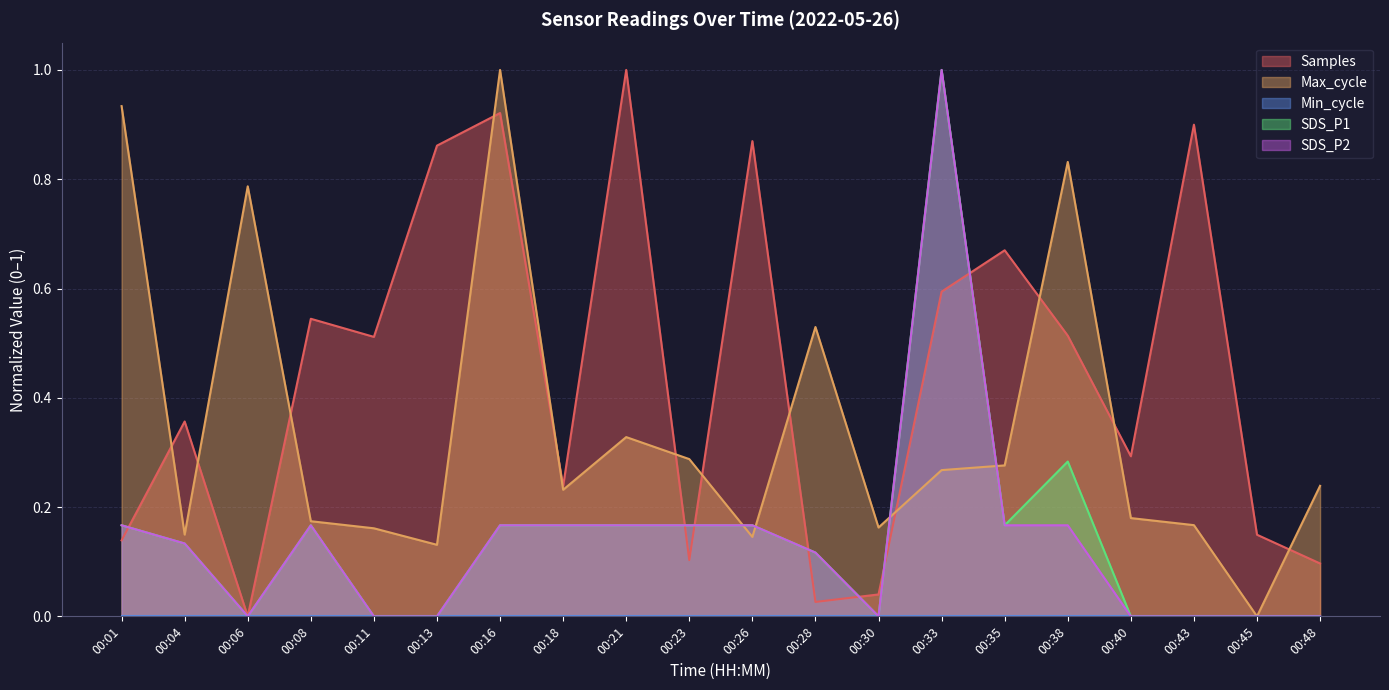

At which category is the sum across all series the highest?

00:33